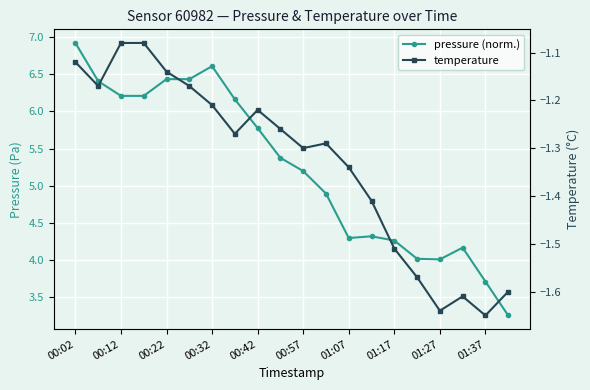

Count the number of data series in this chart.

2